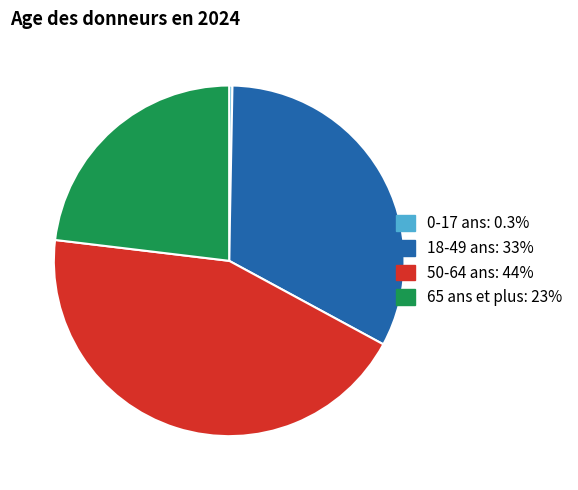

Does 50-64 ans account for over 50% of the chart?

No